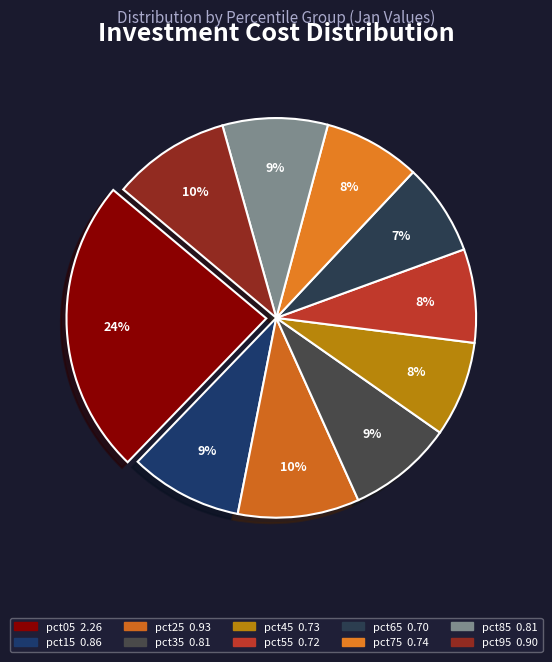

Count the number of slices in the pie.

10